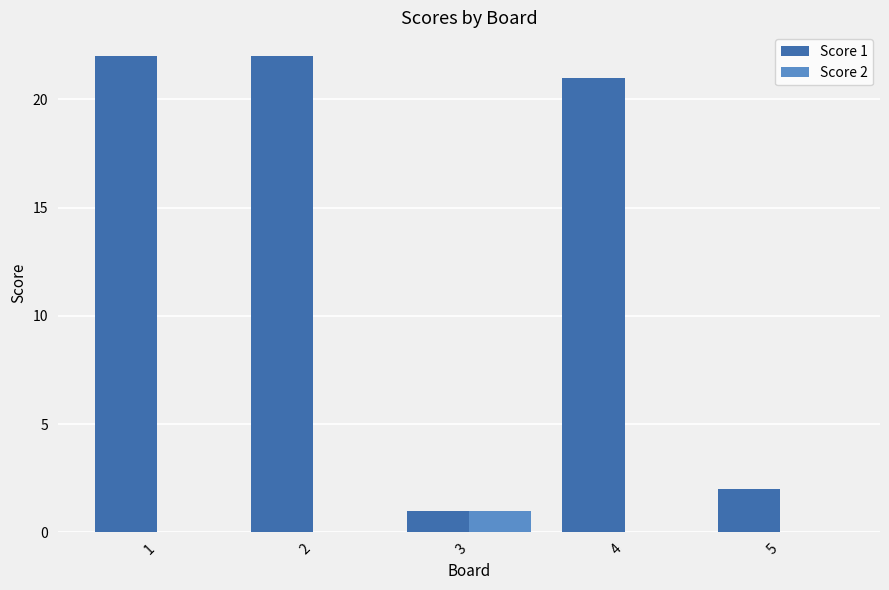

Is it true that Score 2 equals -1 at 2?

False